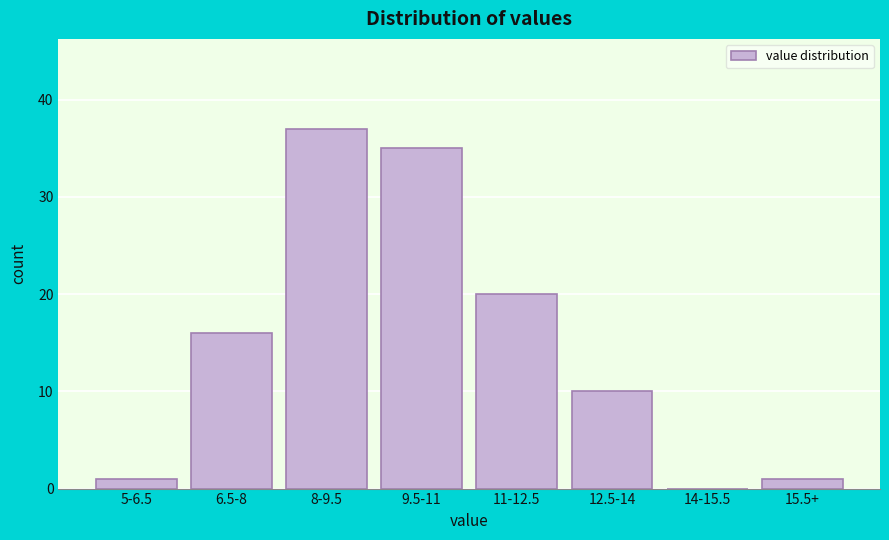

Reading left to right, list all the values displayed in this chart.

5-6.5=1	6.5-8=16	8-9.5=37	9.5-11=35	11-12.5=20	12.5-14=10	14-15.5=0	15.5+=1